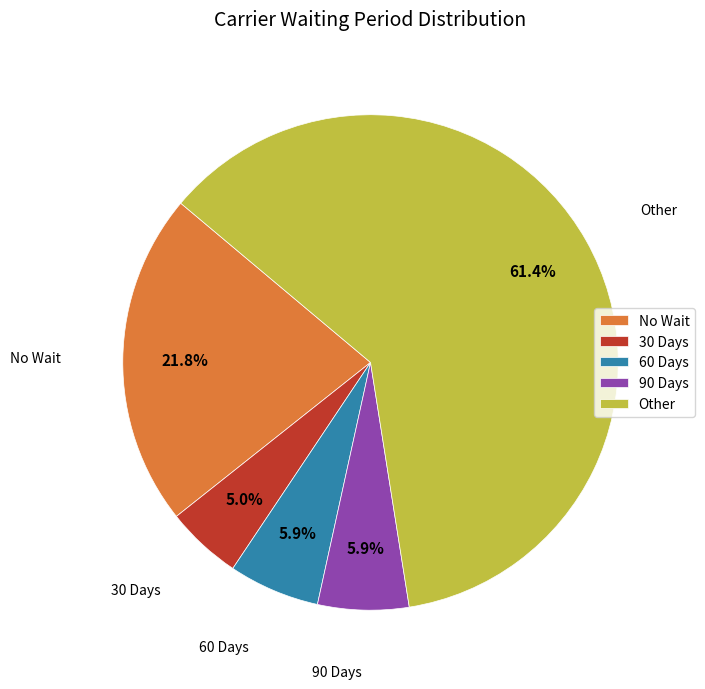

How much of the chart is everything except 60 Days?

94.1%